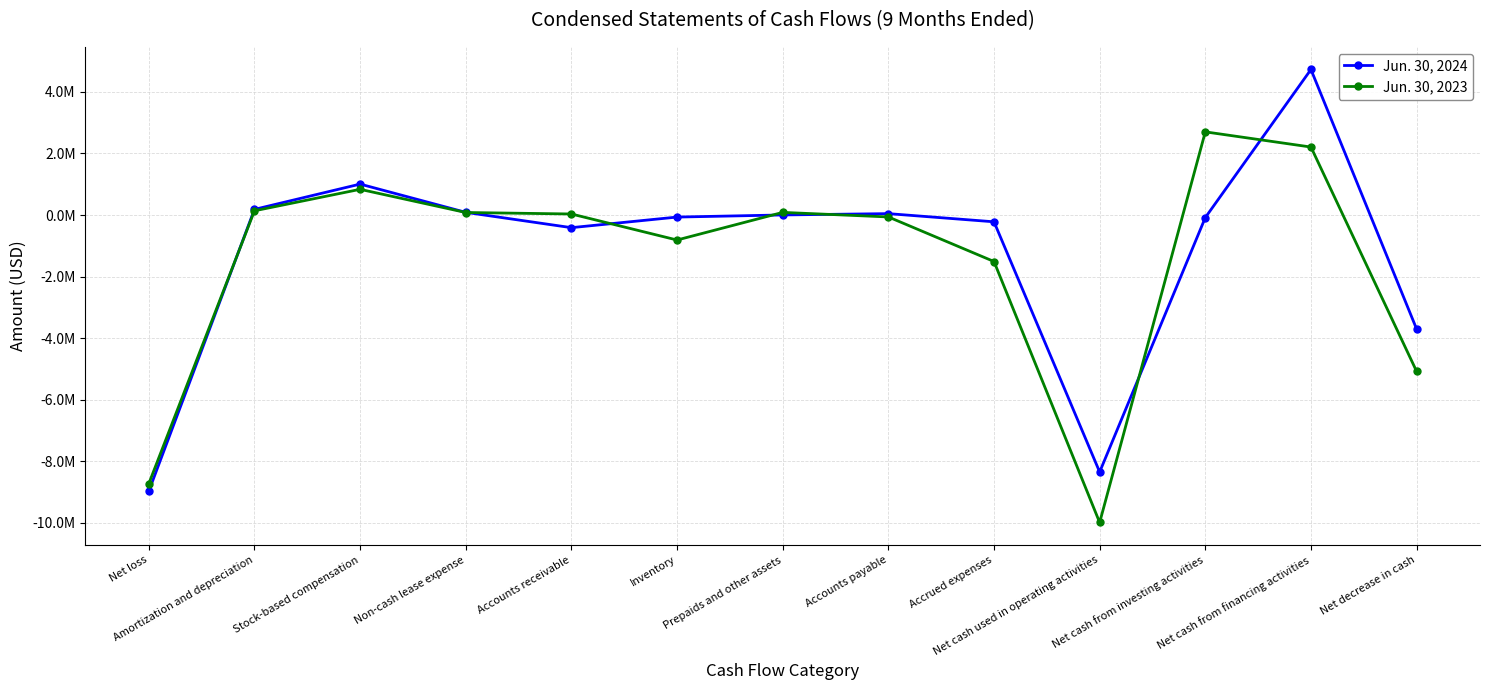

What is the difference between the highest and lowest values at Net cash from financing activities?

2518640